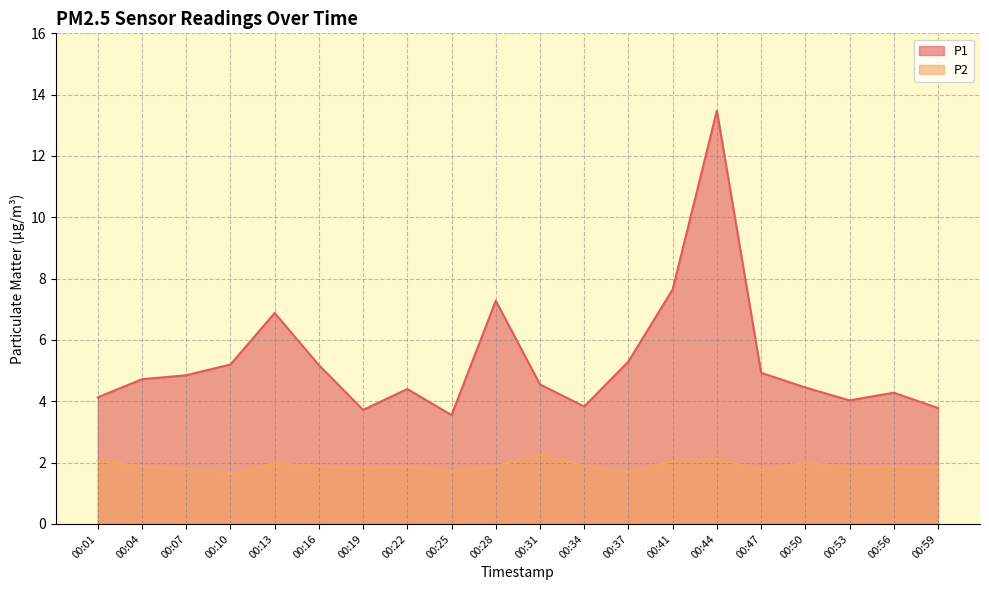

What is the value of the P1 point at the 10th from the left?

7.3